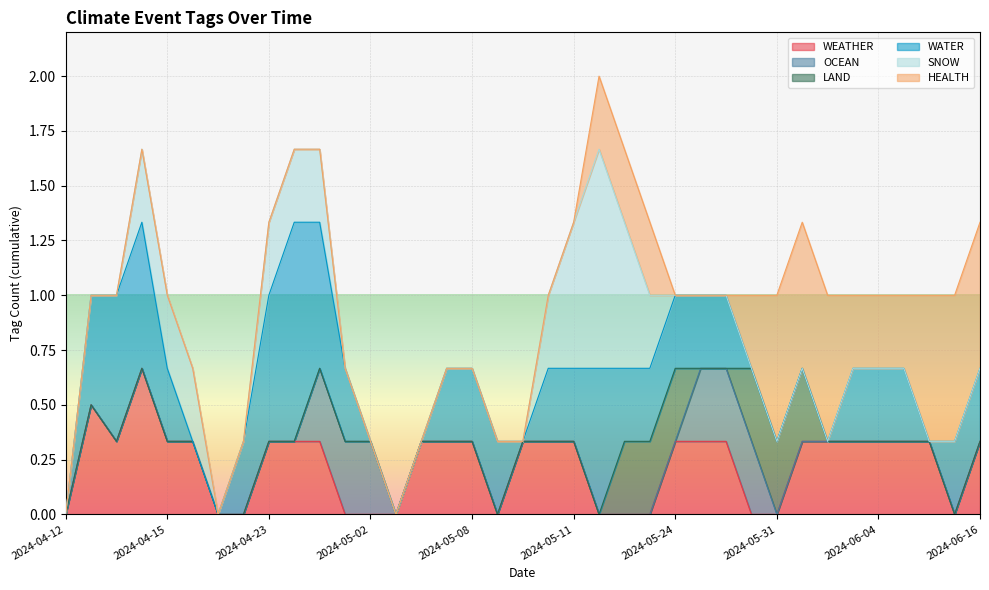

What are all the series names shown in the legend?

WEATHER, OCEAN, LAND, WATER, SNOW, HEALTH